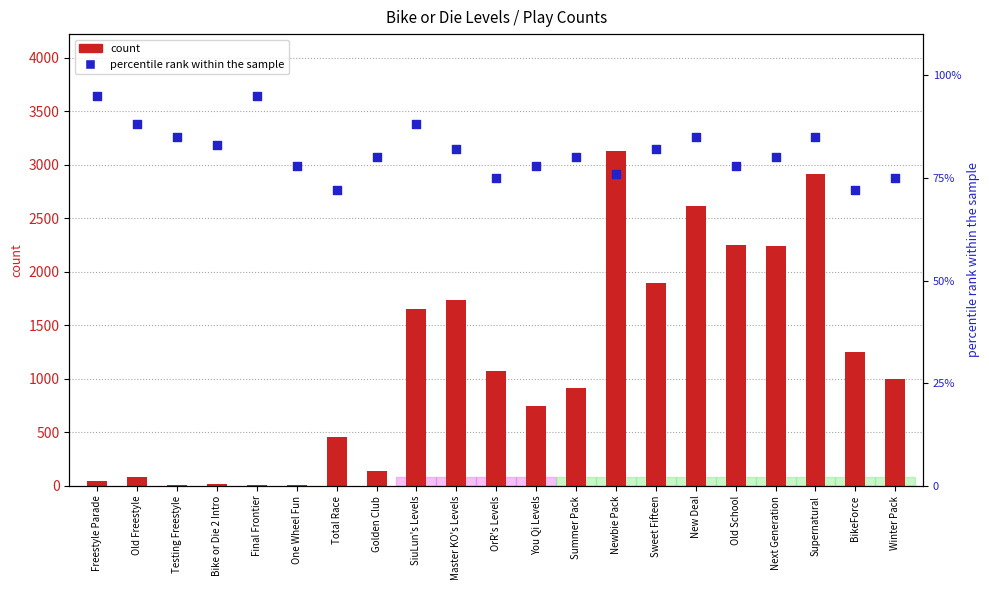

What are all the series names shown in the legend?

count, percentile rank within the sample